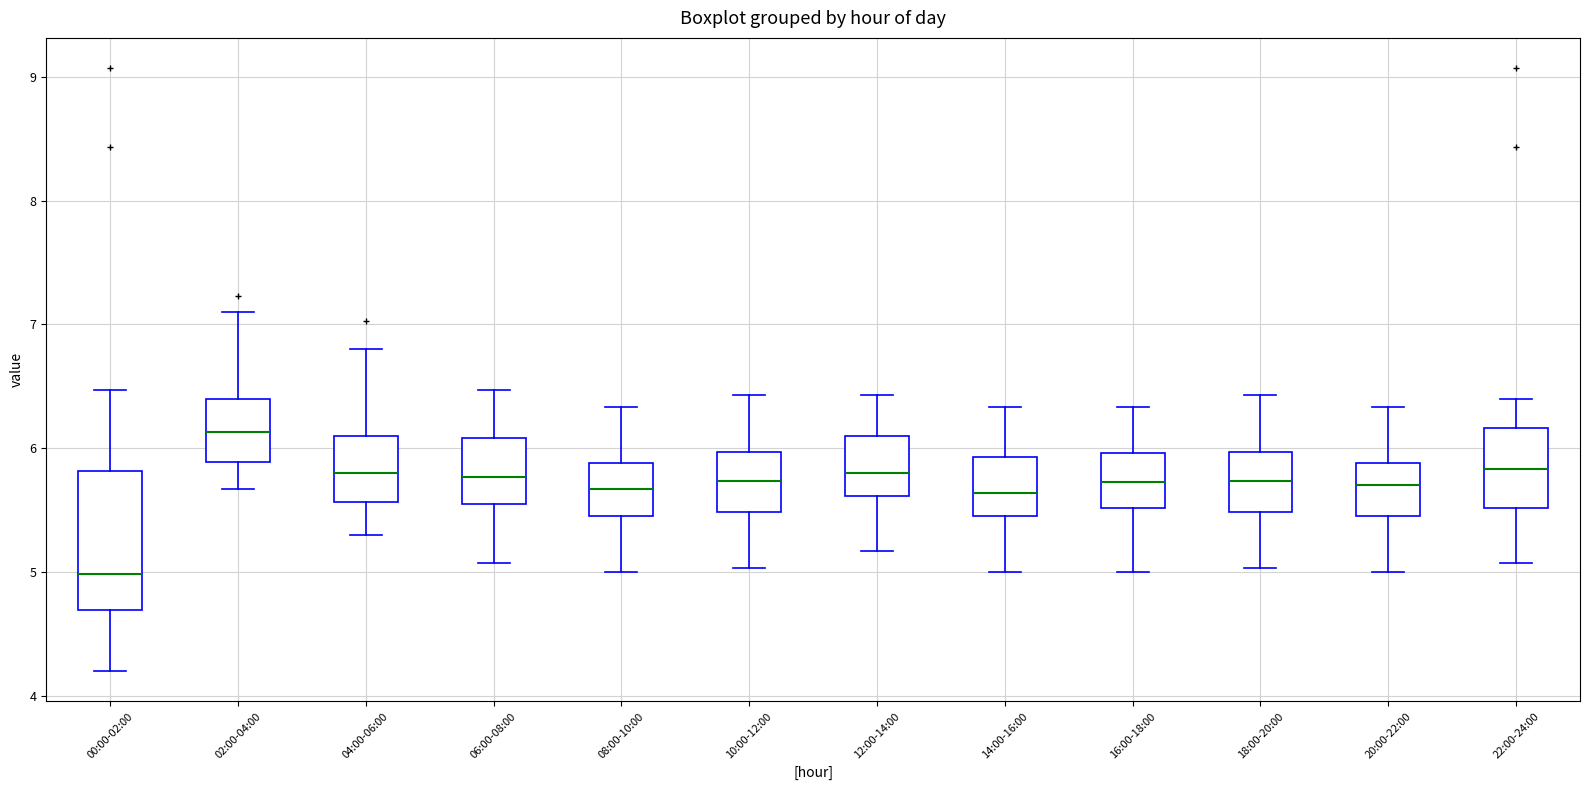

Where is the upper edge of the box for 18:00-20:00 on the y-axis? The values are not printed on the chart, so give them approximately, as read against the axis.

6.0